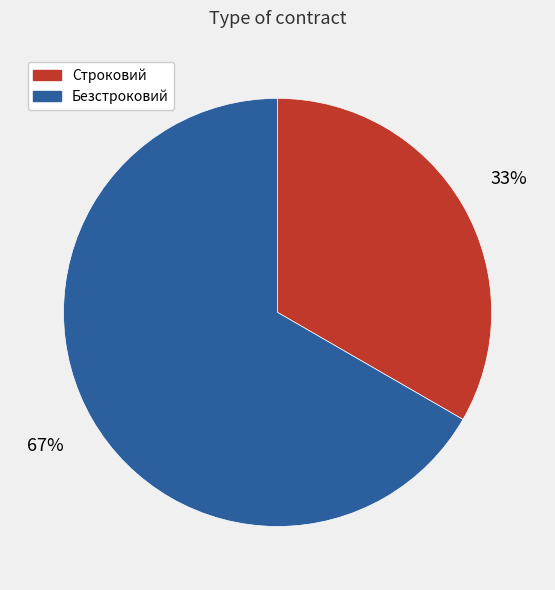

True or false: Безстроковий accounts for 76% of the total.

False